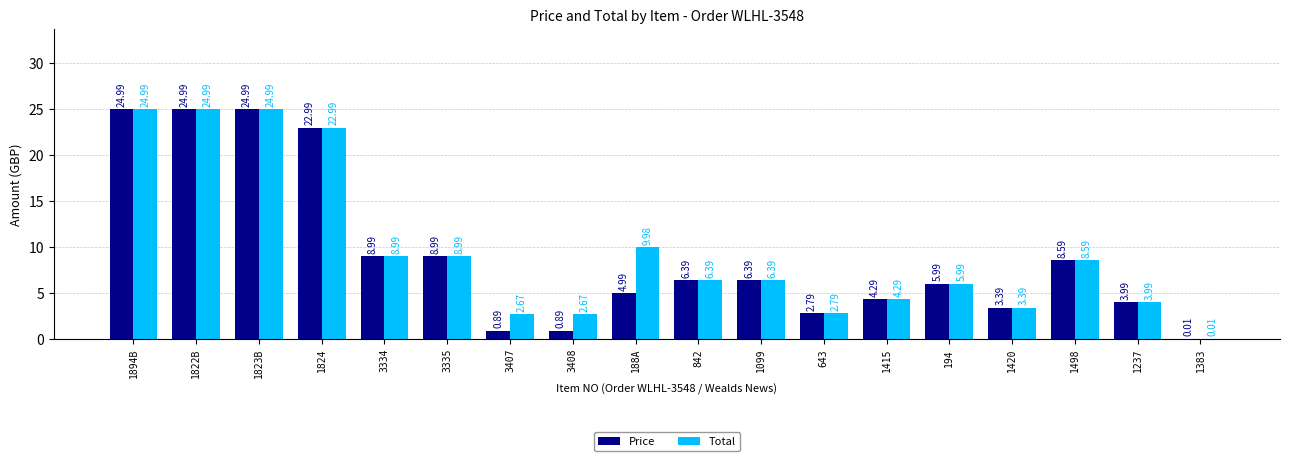

How many data points in Price are above 6?

9